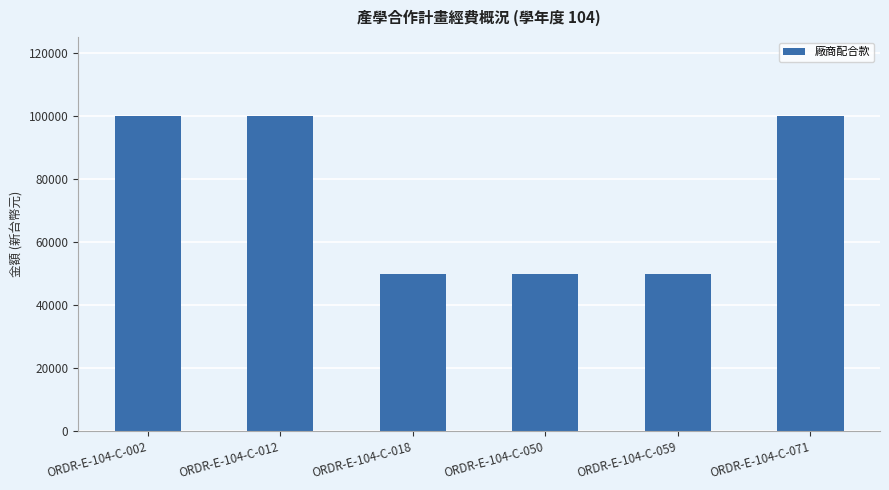

How many data points are less than 100000?

3